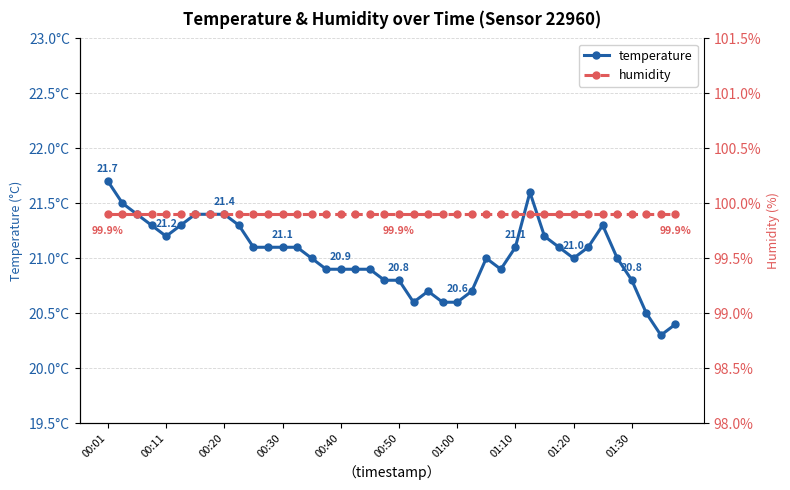

What is the maximum value shown in the chart?

99.9